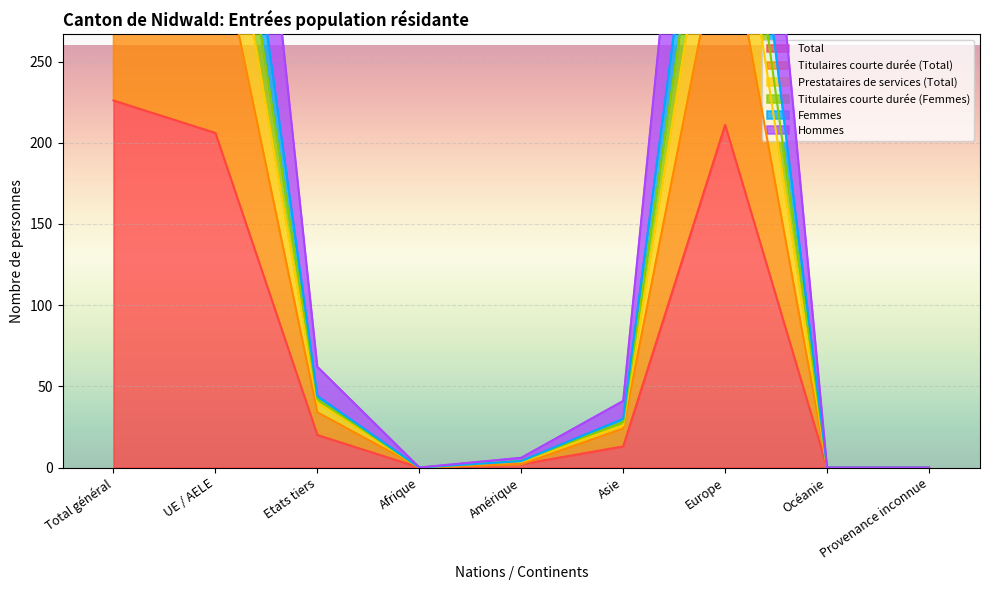

Where does the Total series first go above 13?

Total général